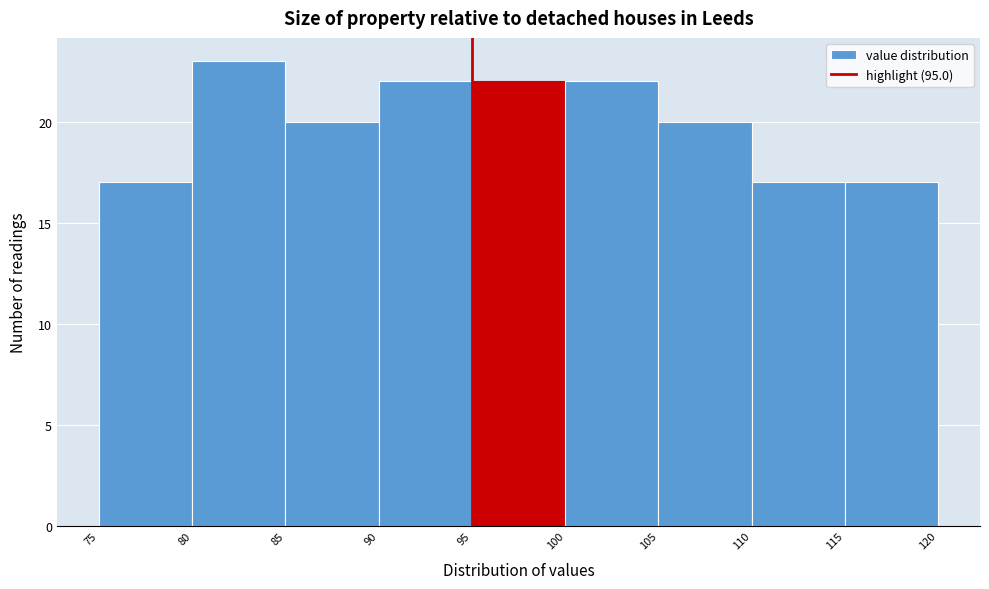

Reading left to right, list every bar in this chart as the range it spans on the x-axis followed by its height. The values are not printed on the chart, so give them approximately, as read against the axis.

75 to 80: 17
80 to 85: 23
85 to 90: 20
90 to 95: 22
95 to 100: 22
100 to 105: 22
105 to 110: 20
110 to 115: 17
115 to 120: 17